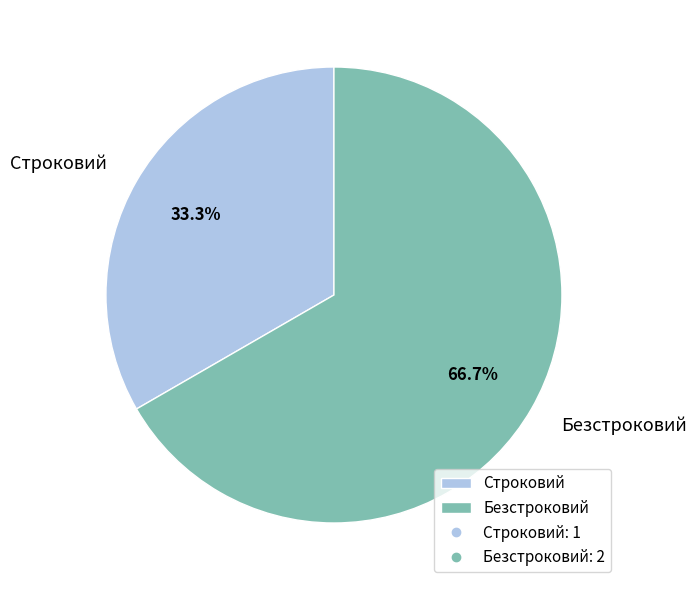

Which category has the biggest portion of the pie?

Безстроковий